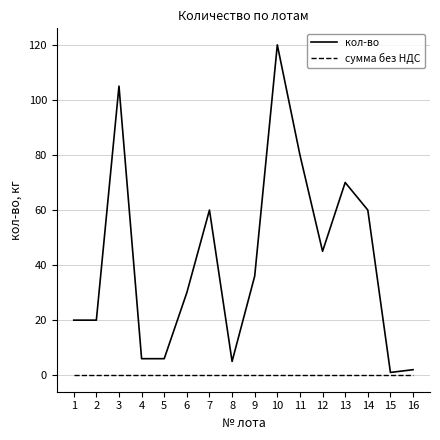

True or false: сумма без НДС has a value of 0 at 10.

True